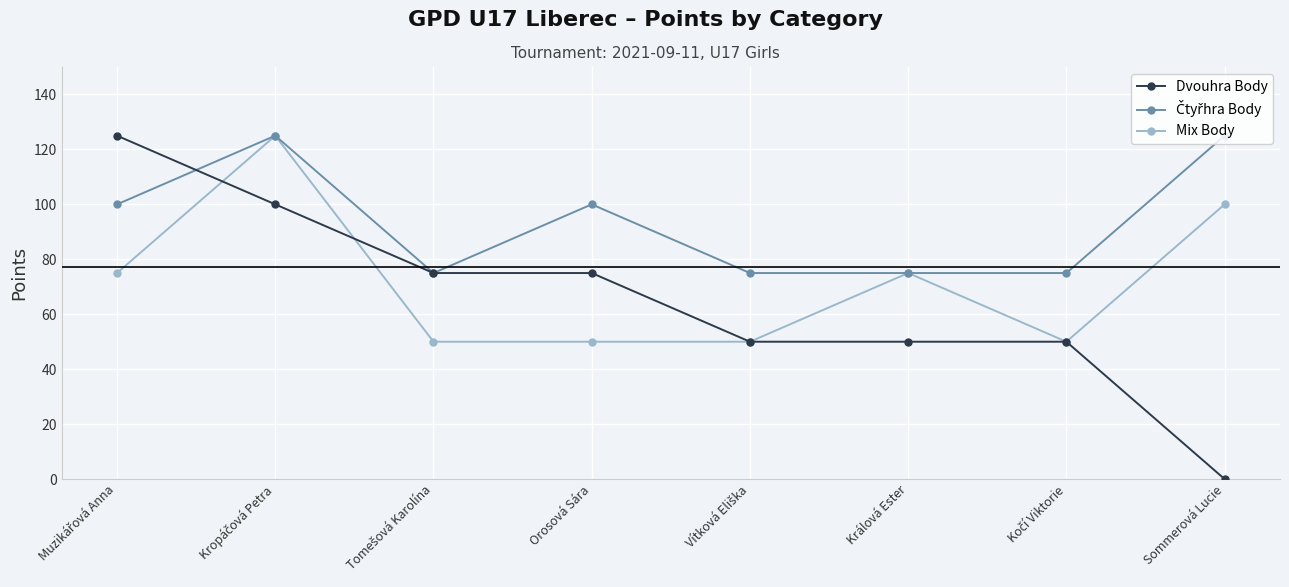

Which series has the largest range (max minus min)?

Dvouhra Body